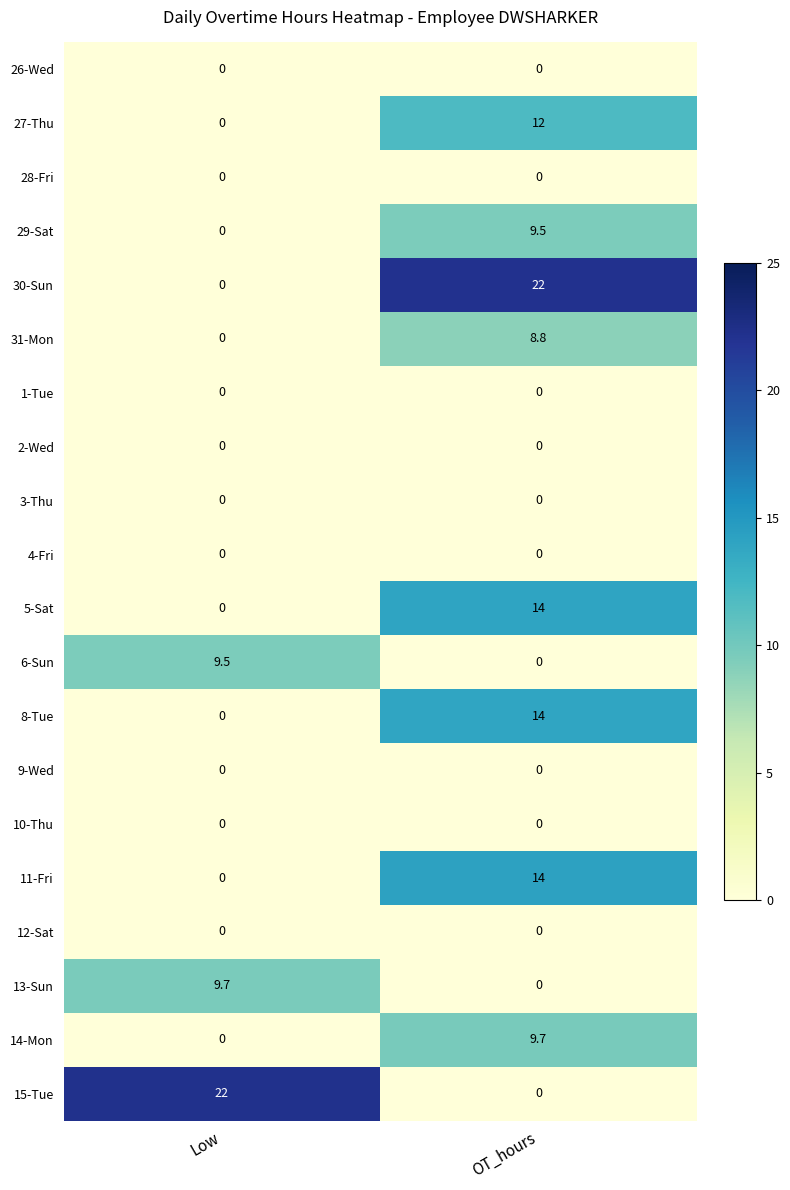

What is the difference between the highest and lowest values at Low?

22.0